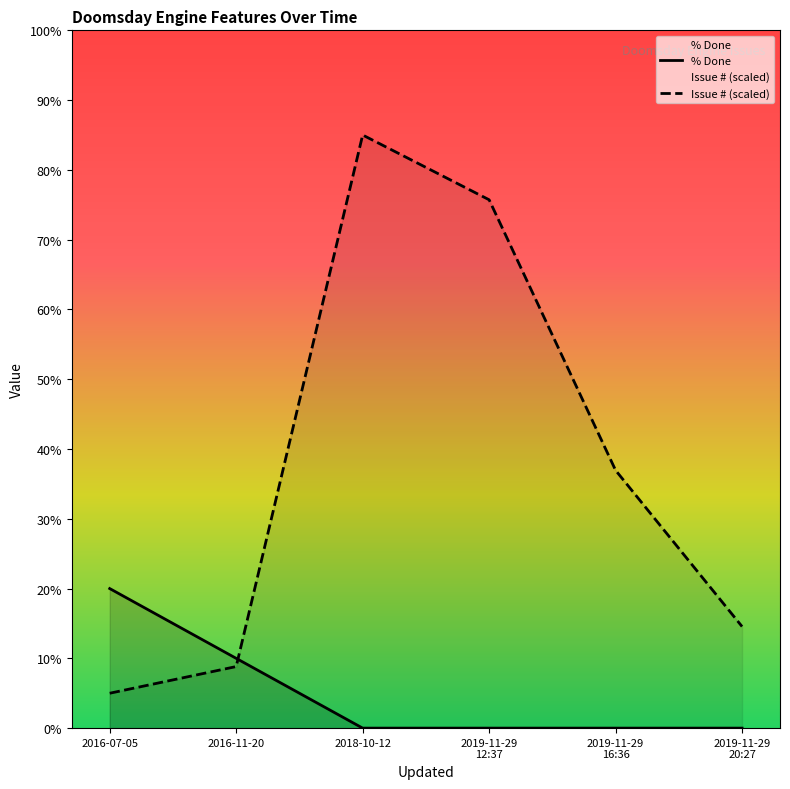

The Issue # (scaled) series shows 100.1 at 2019-11-29
12:37. True or false?

False